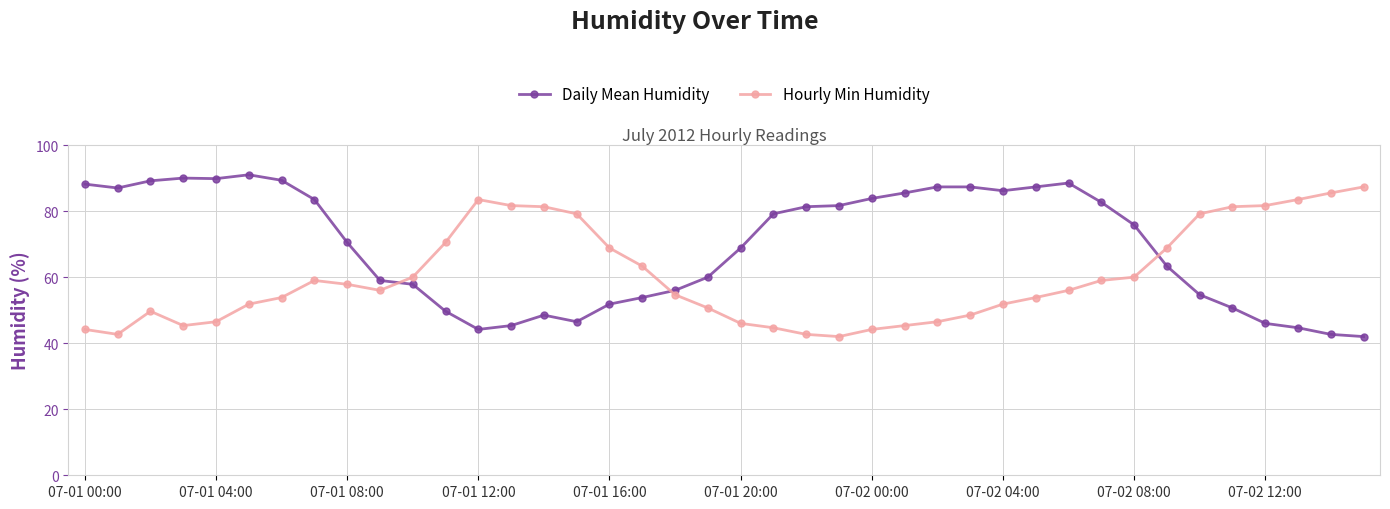

What is the difference between the maximum and minimum values in the Daily Mean Humidity series?

49.0